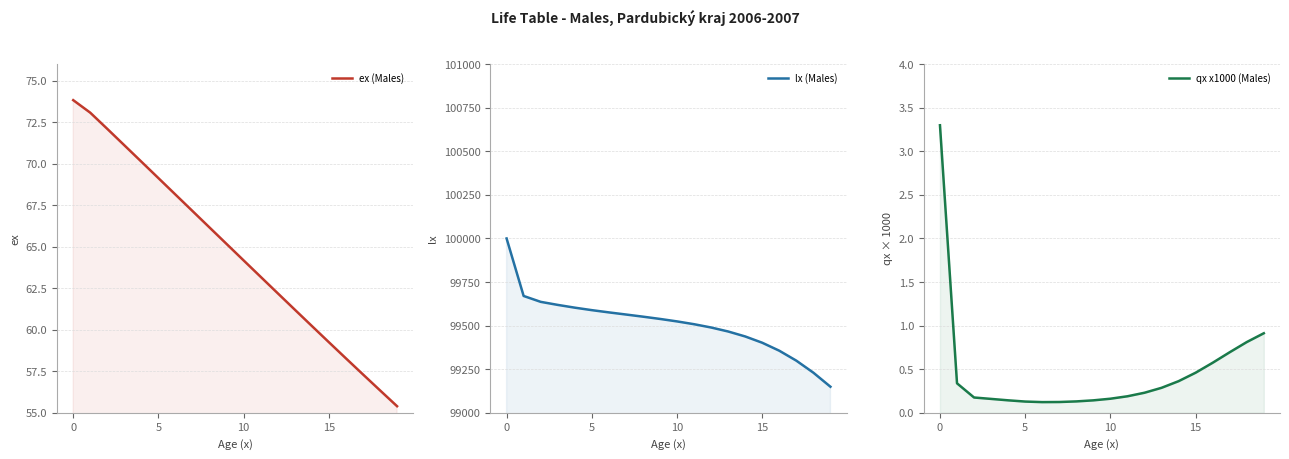

What is the label of the 5th point from the right?

15